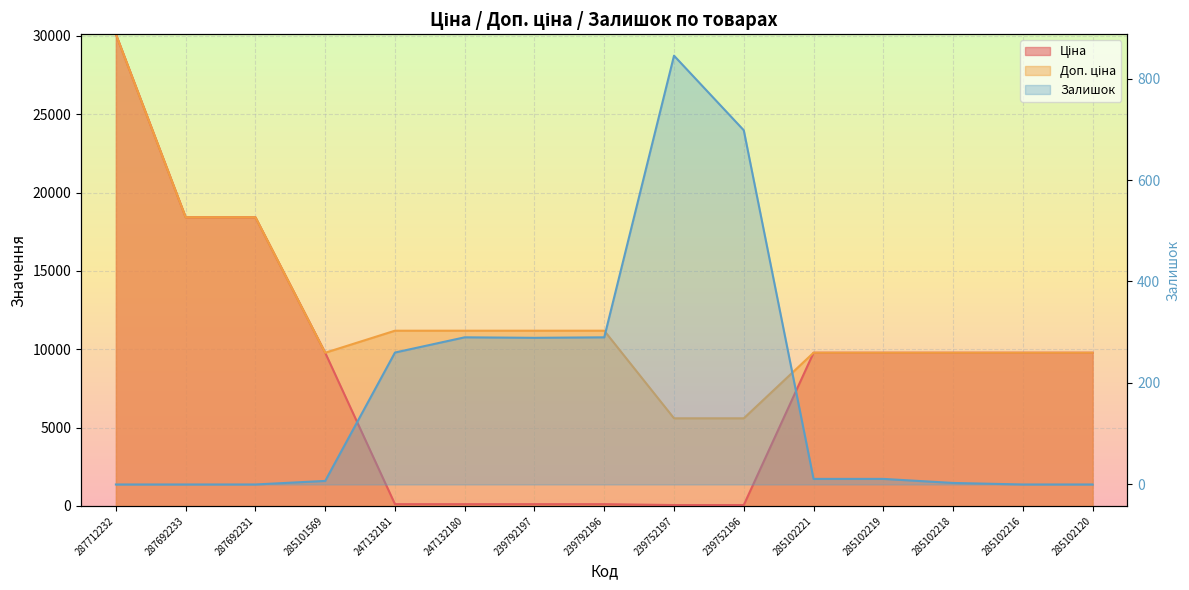

Where does the Ціна series first go above 9775?

287712232